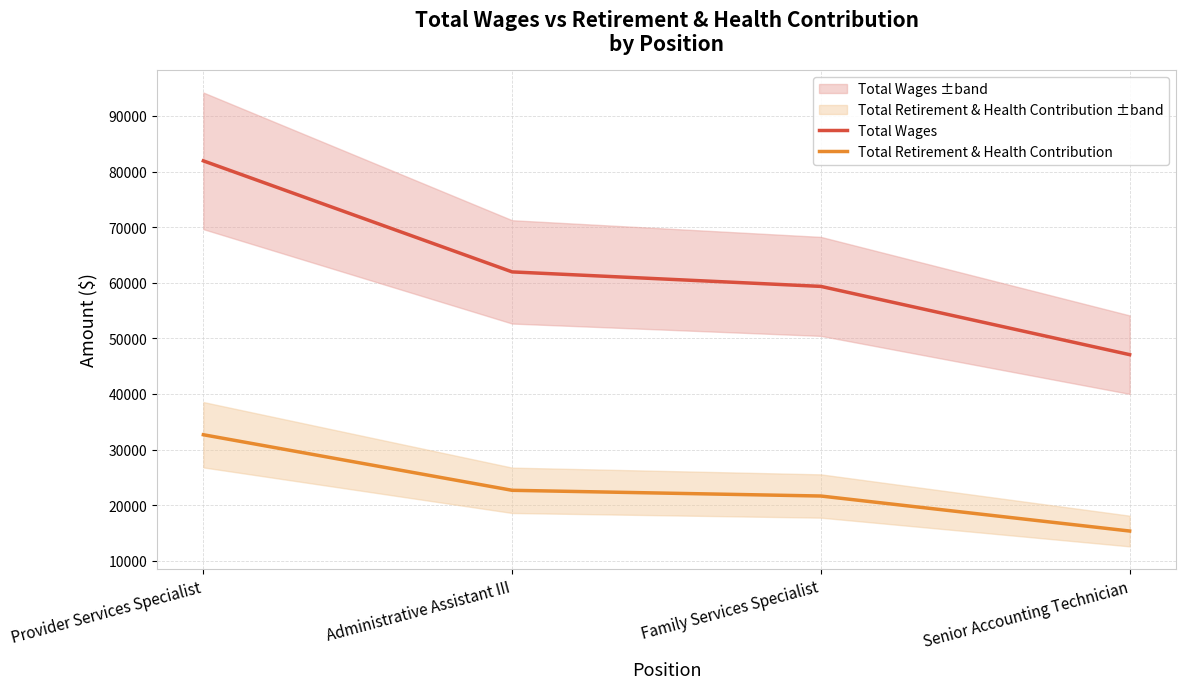

Between Senior Accounting Technician and Administrative Assistant III, which is larger?

Administrative Assistant III